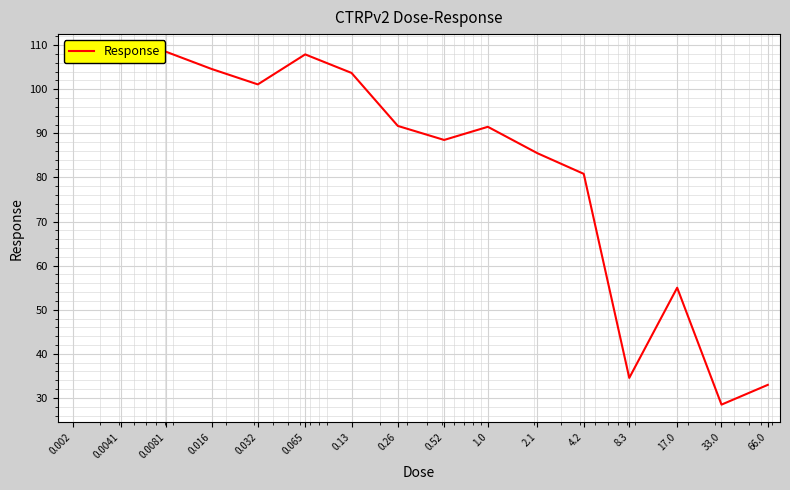

What is the greatest value displayed?

108.5